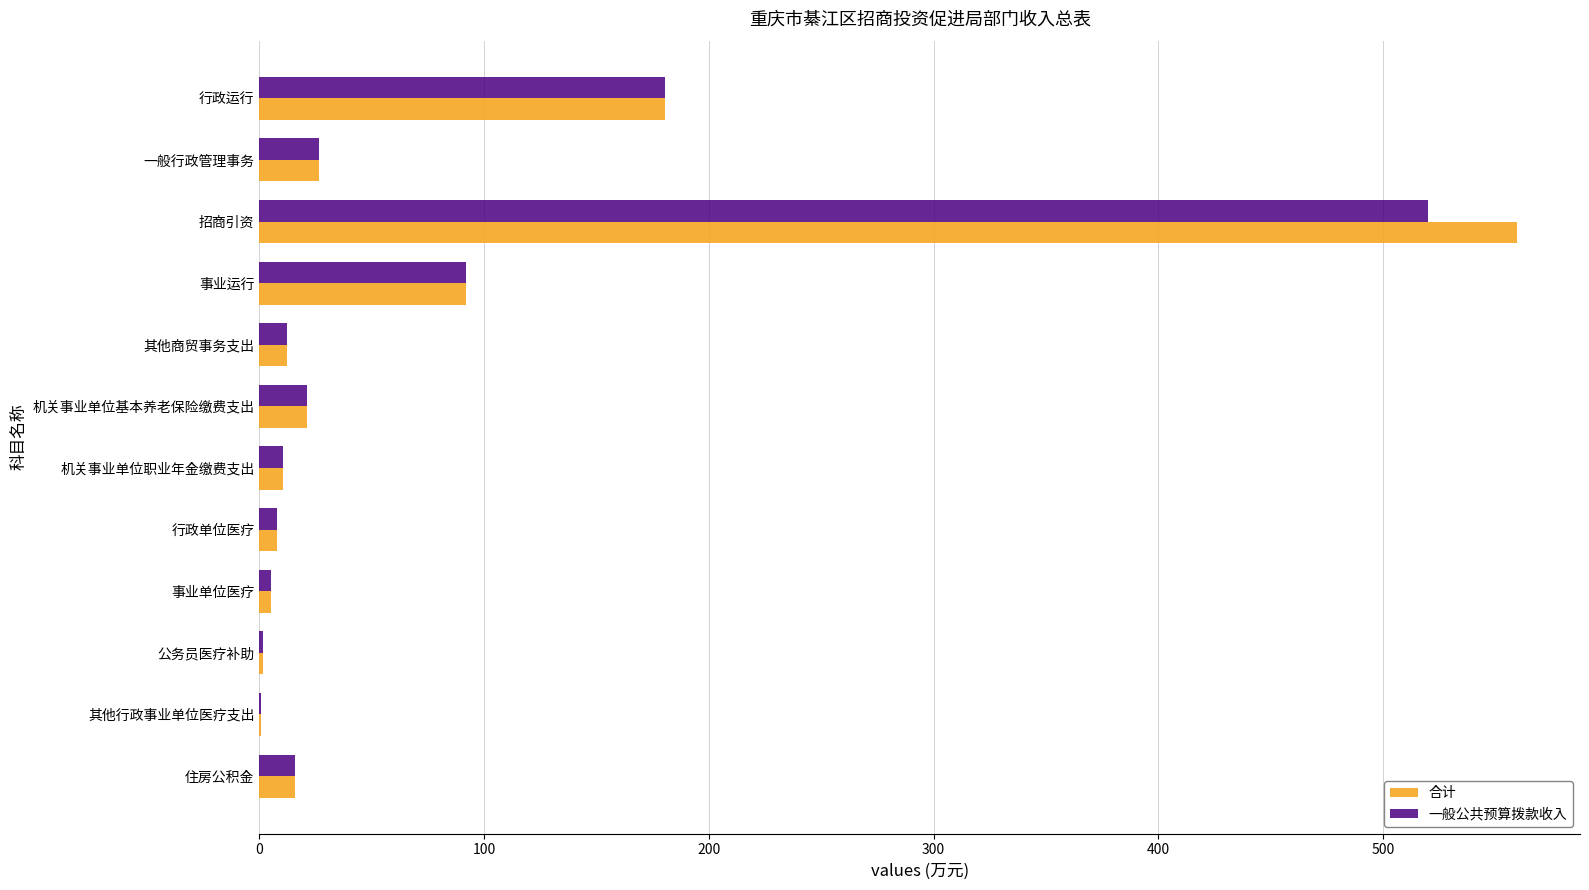

What is the greatest value displayed?

559.6